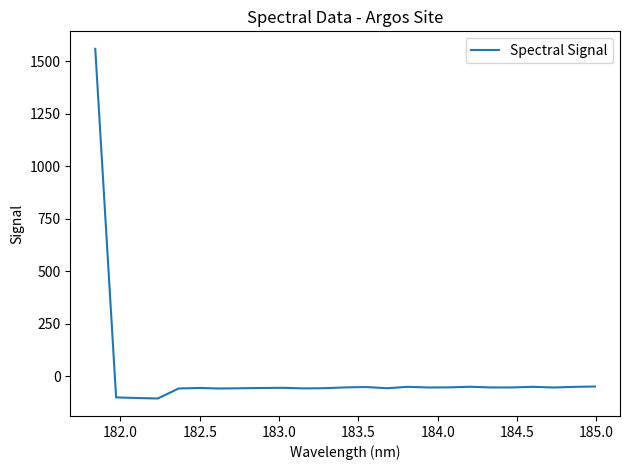

How many values are above zero?

1